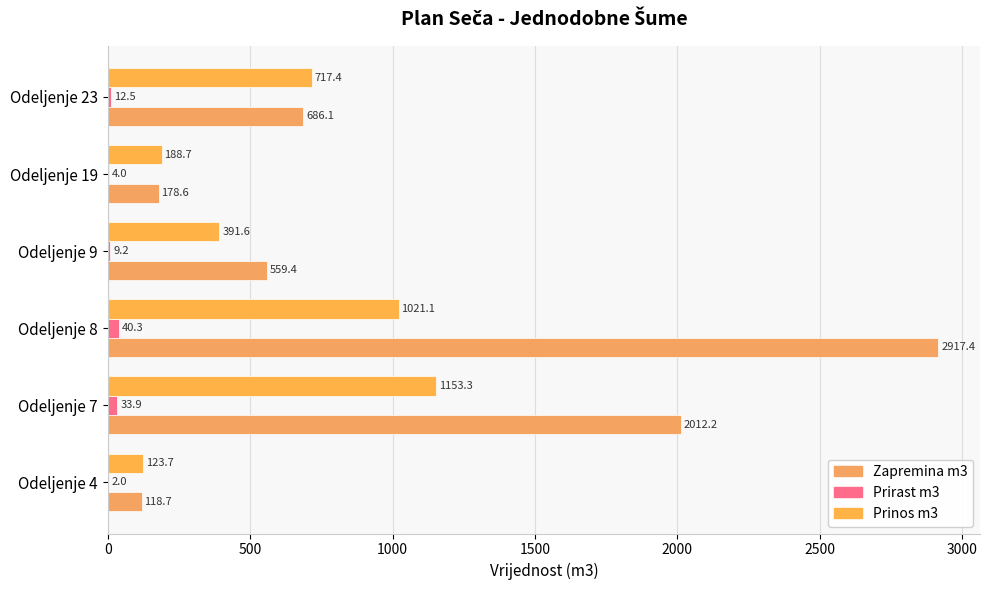

How many values in the Zapremina m3 series exceed 686?

3